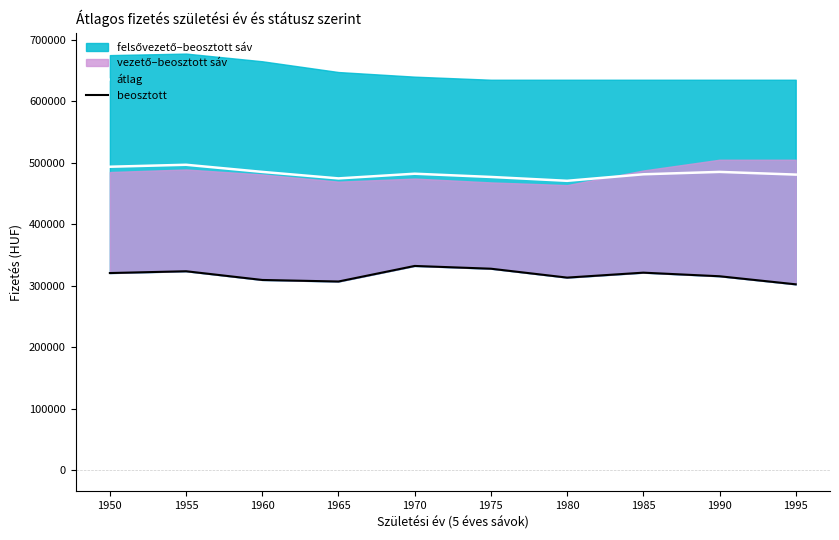

True or false: beosztott and átlag intersect in this chart.

False